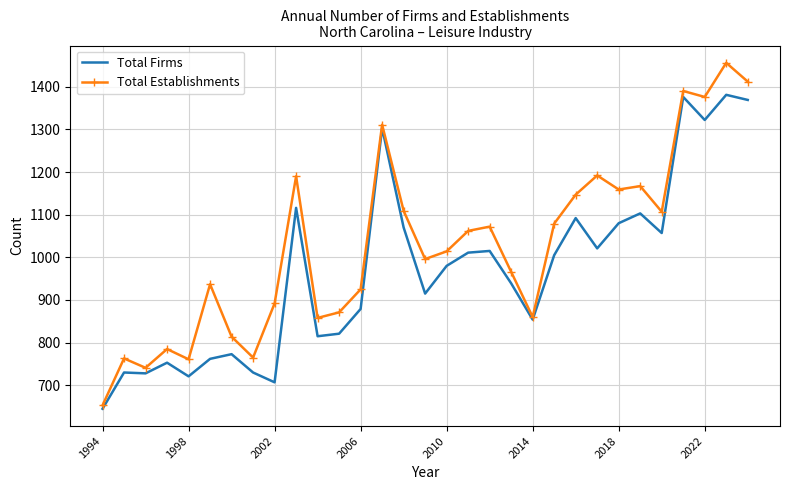

Which series has the widest spread of values?

Total Establishments